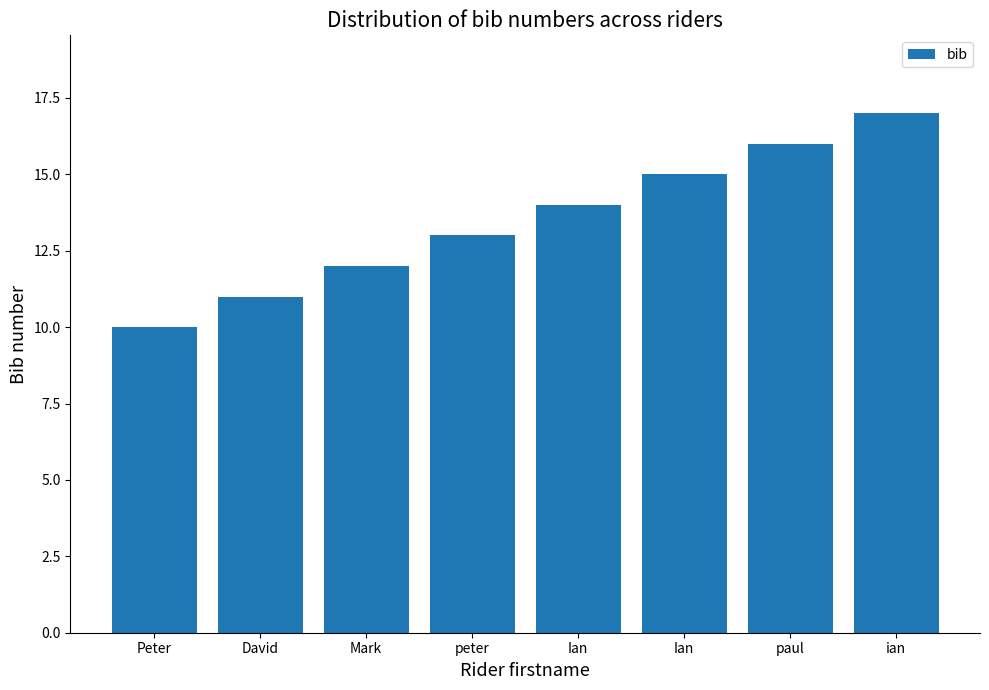

Reading left to right, what are all the values shown in this chart?

10	11	12	13	14	15	16	17